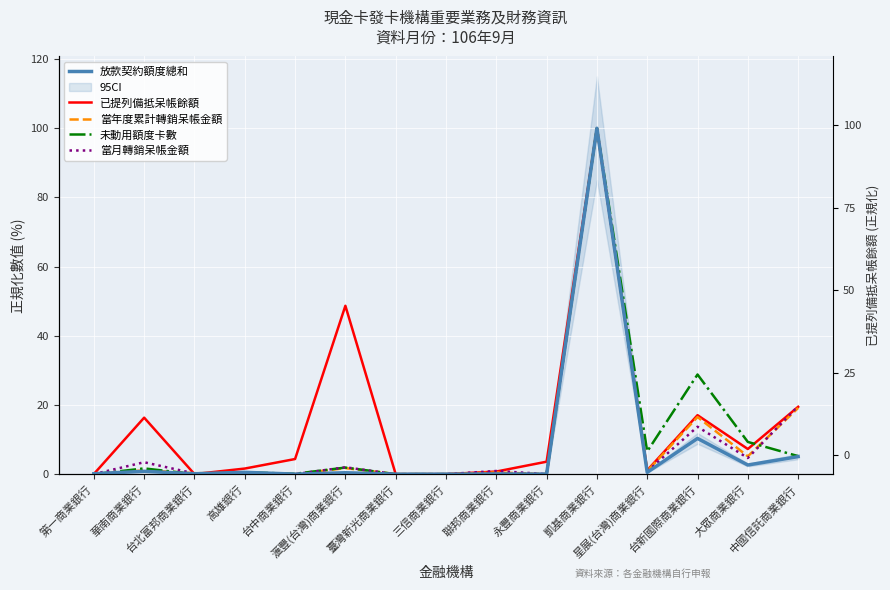

The 放款契約額度總和 series shows 0.5 at 星展(台灣)商業銀行. True or false?

True